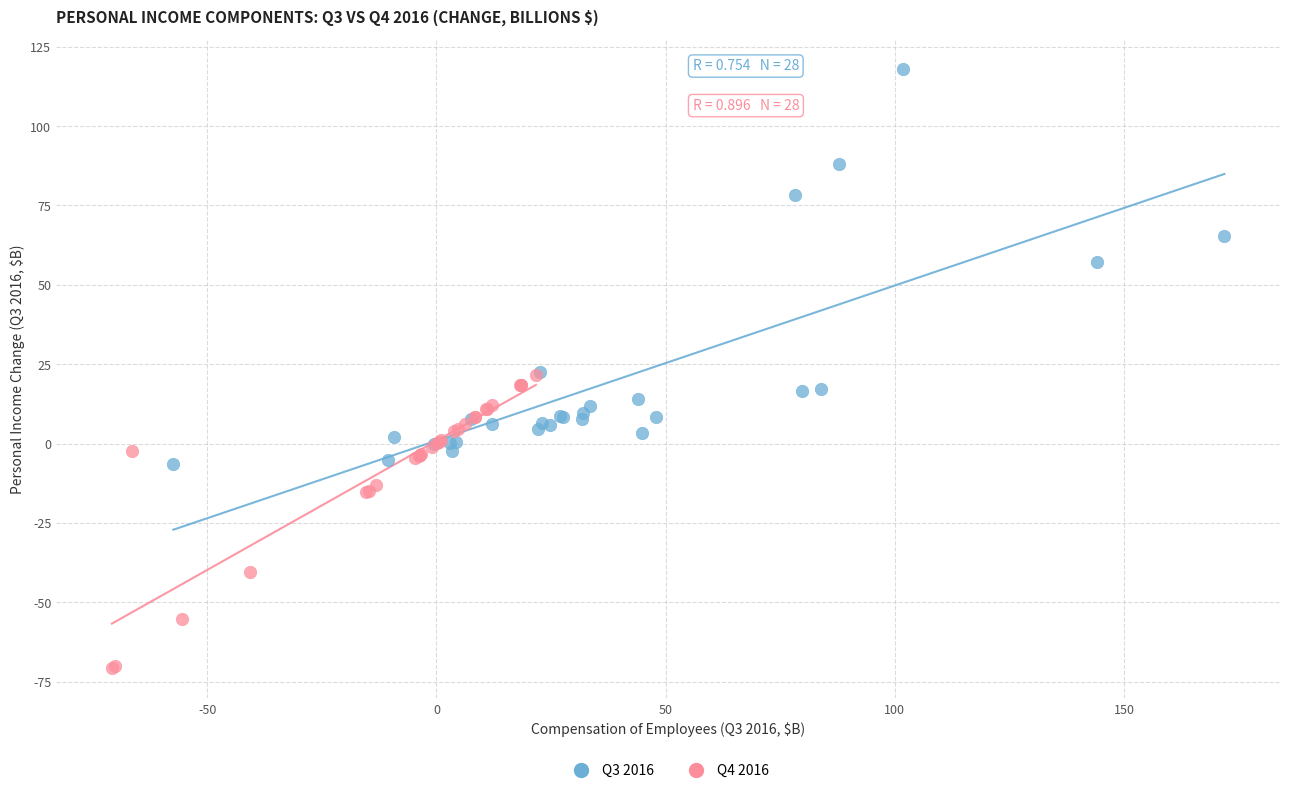

Which series has the largest Y range (max minus min)?

Q3 2016